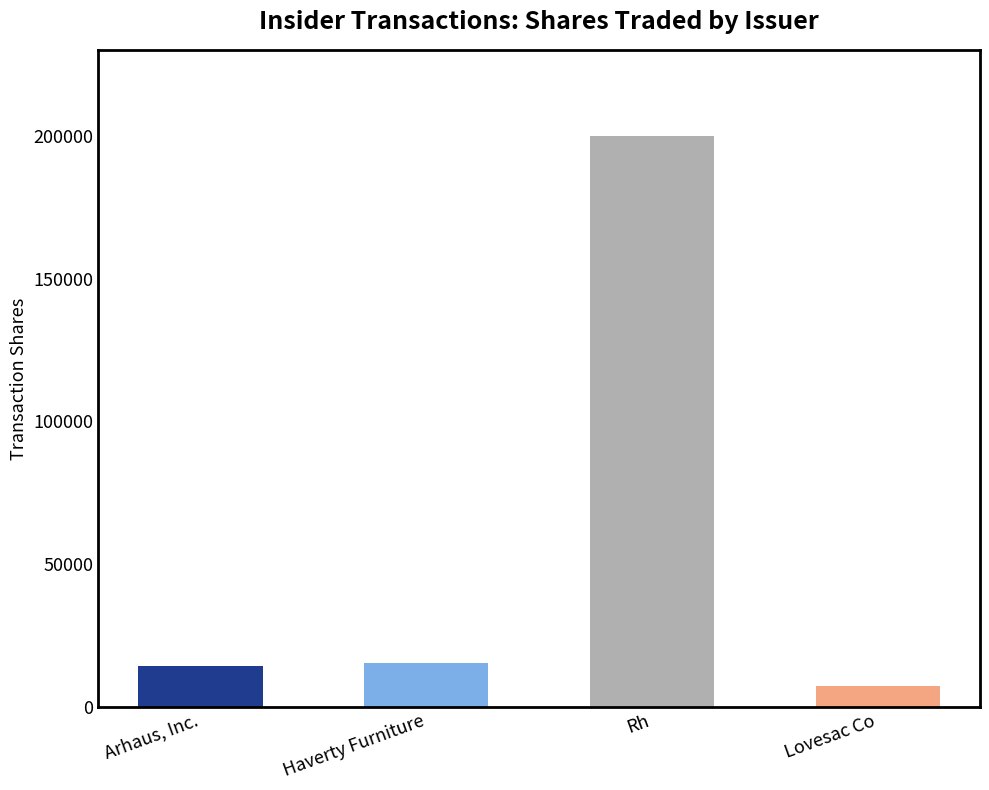

Reading right to left, transcribe all the data shown in this chart.

7620	200000	15559	14570